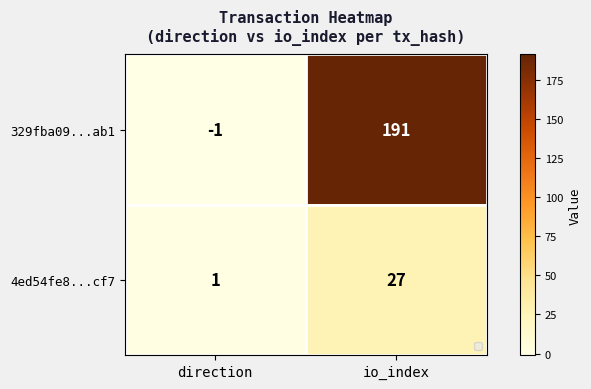

What is the maximum value shown in the chart?

191